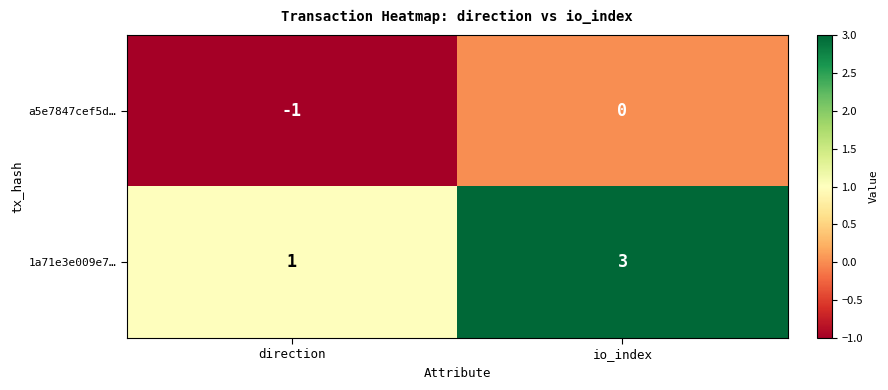

Reading left to right, transcribe all the data shown in this chart.

a5e7847cef5d…: direction=-1	io_index=0
1a71e3e009e7…: direction=1	io_index=3